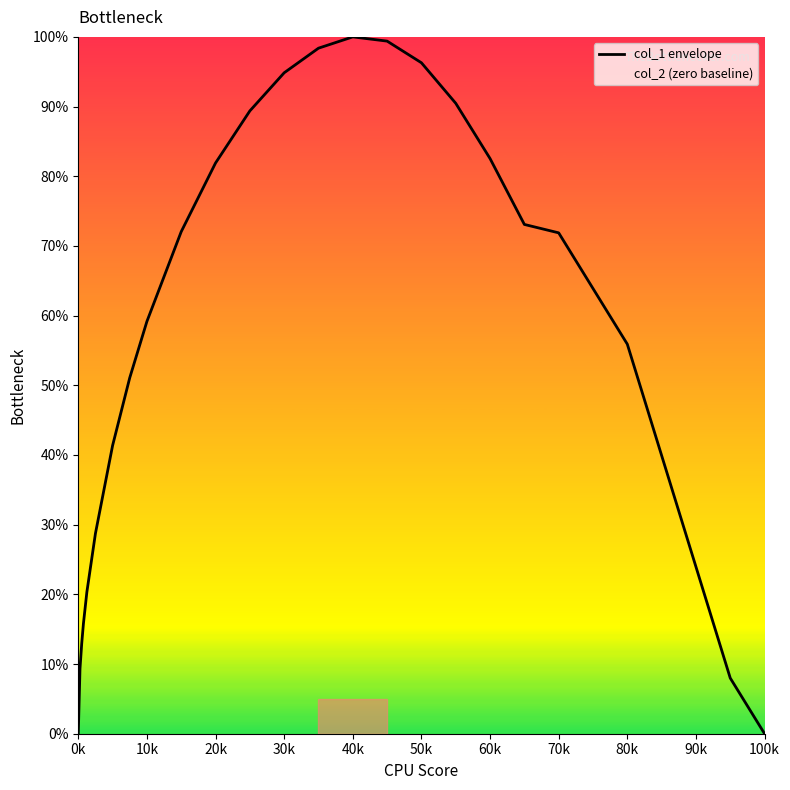

Does the chart display data point markers on the line(s)?

No